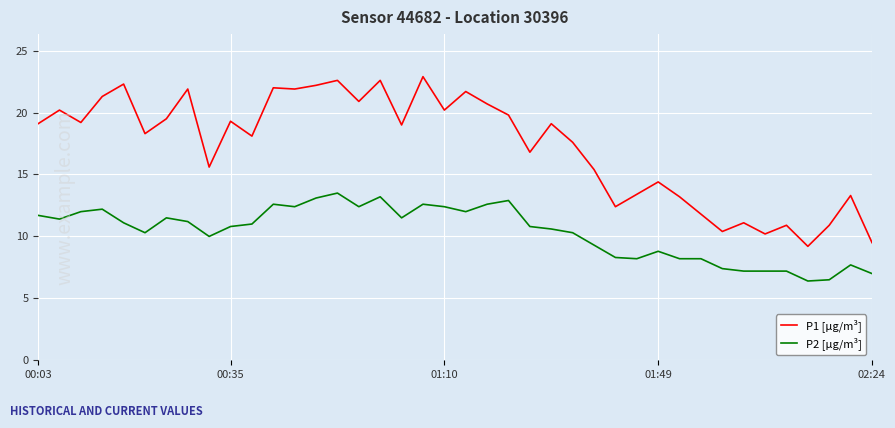

Which series has the largest range (max minus min)?

P1 [µg/m³]